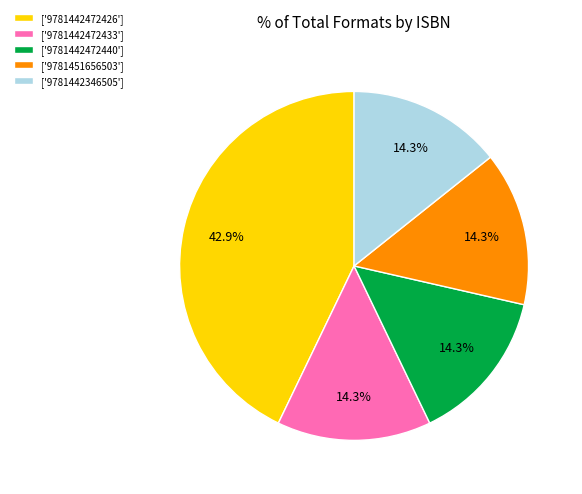

Is the sum of ['9781442472433'] and ['9781442346505'] greater than half?

No